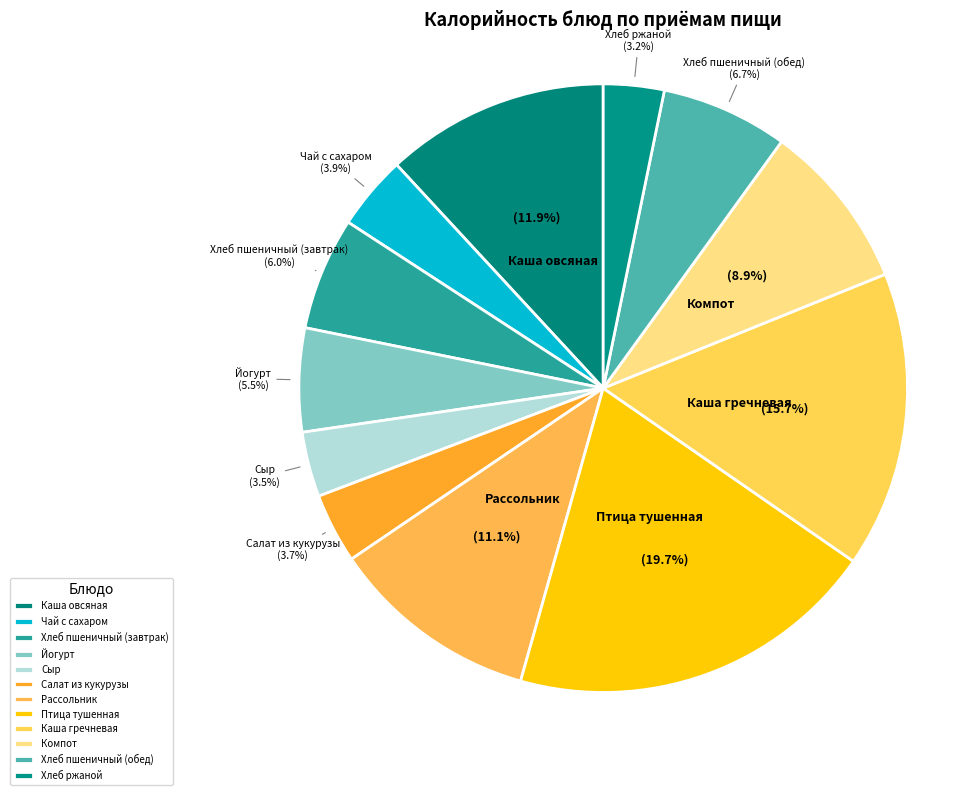

What is the largest slice in the pie chart?

Птица тушенная